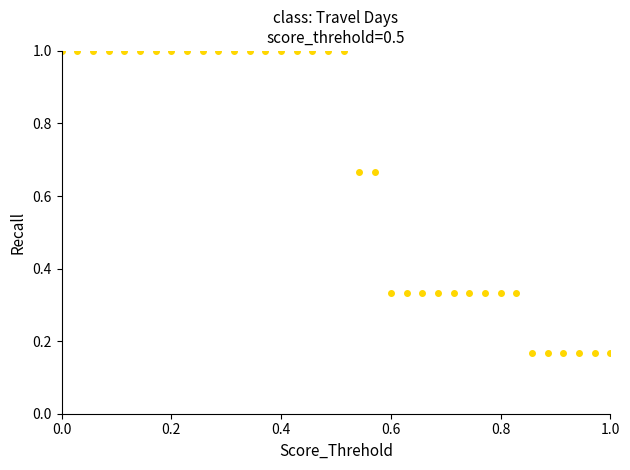

What is the difference between the second highest and second lowest values?

0.8